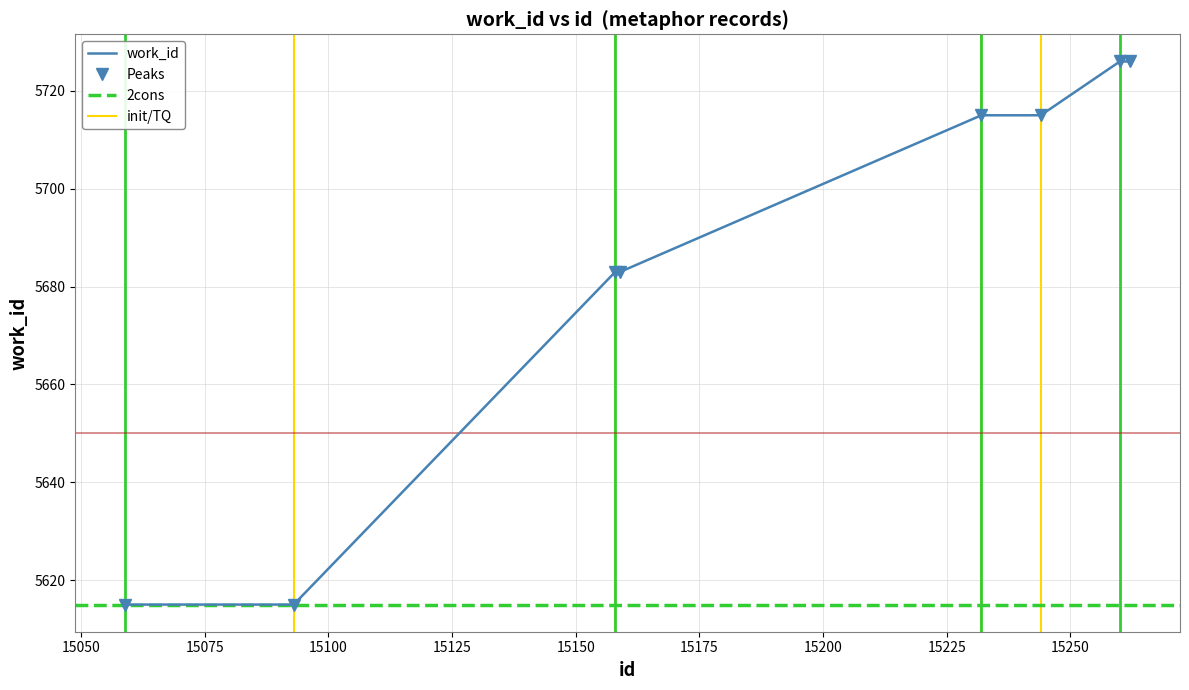

What is the change in value from 15159 to 15244?

+32